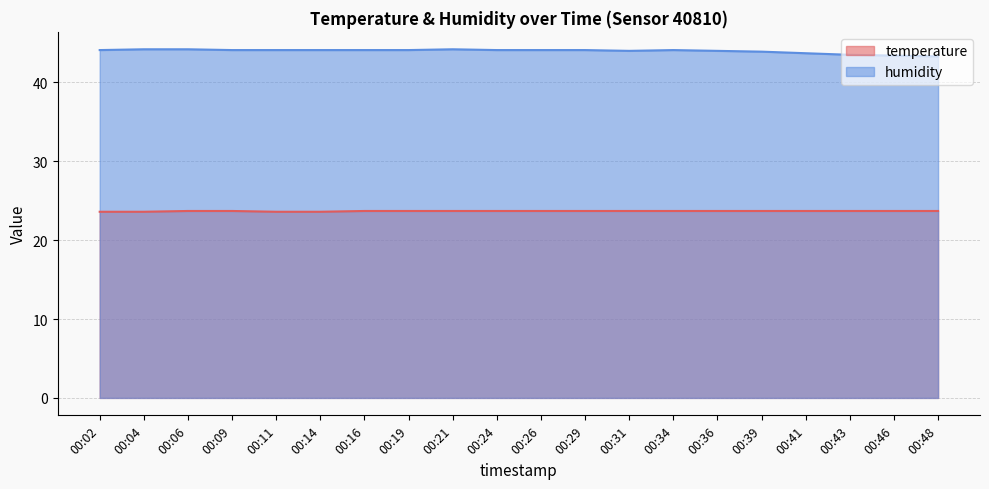

True or false: temperature has a value of 10.8 at 00:06.

False